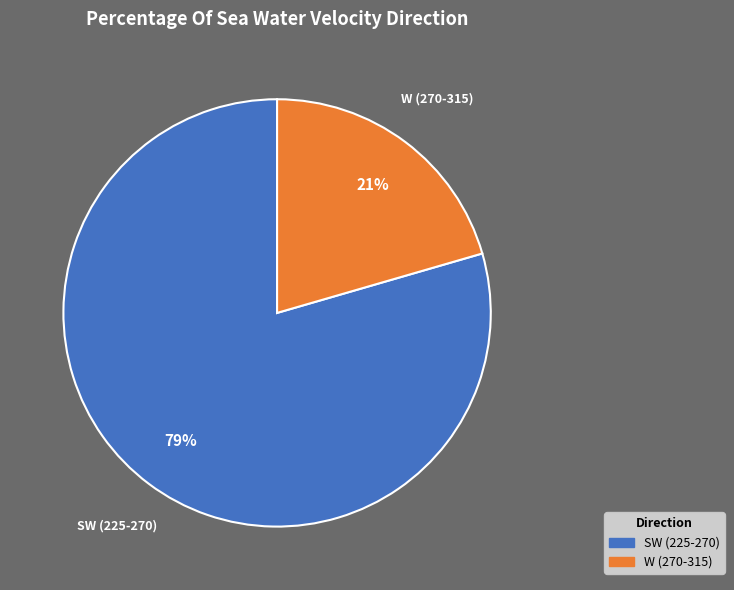

Is there a majority slice in this chart?

Yes